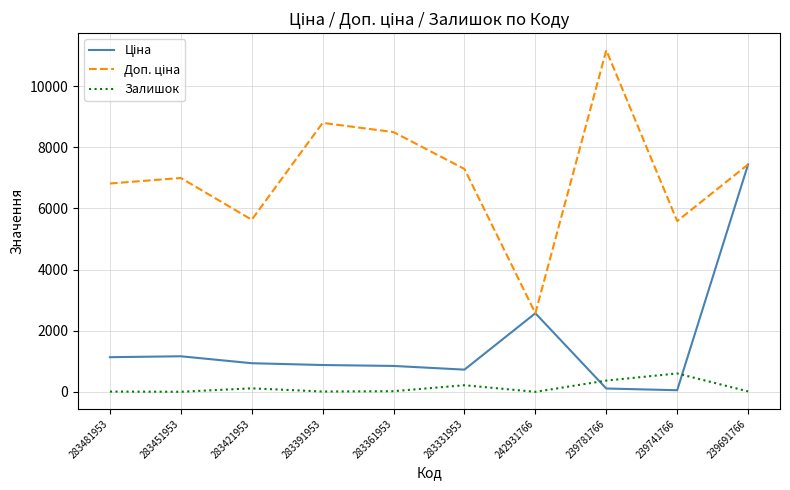

The Залишок series shows 5.0 at 283451953. True or false?

True